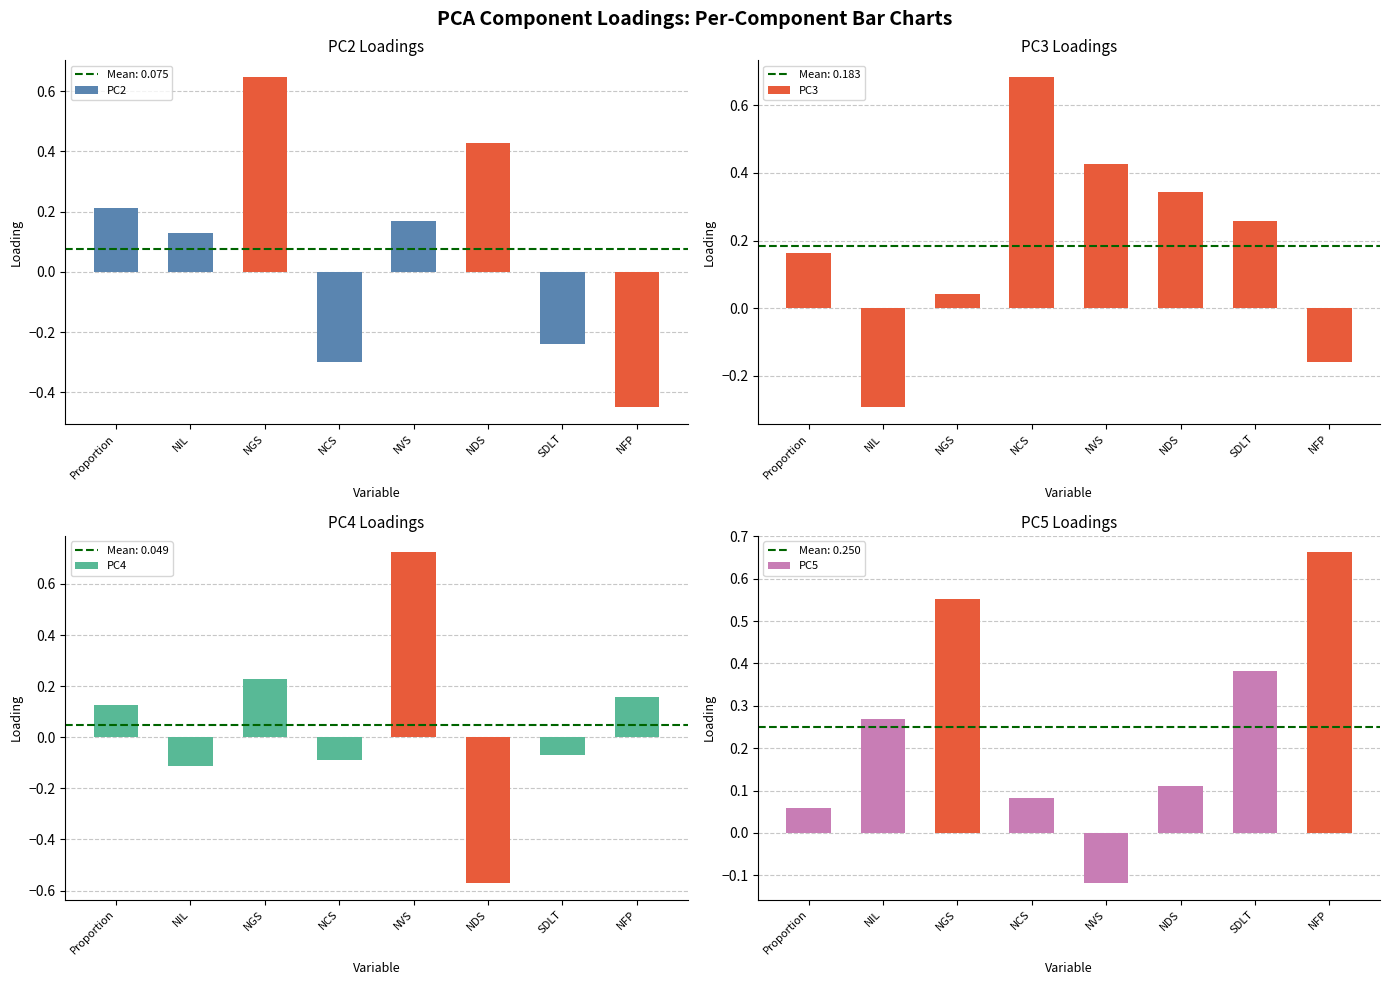

Rank the series at NIL from highest to lowest value.

PC5, PC2, PC4, PC3